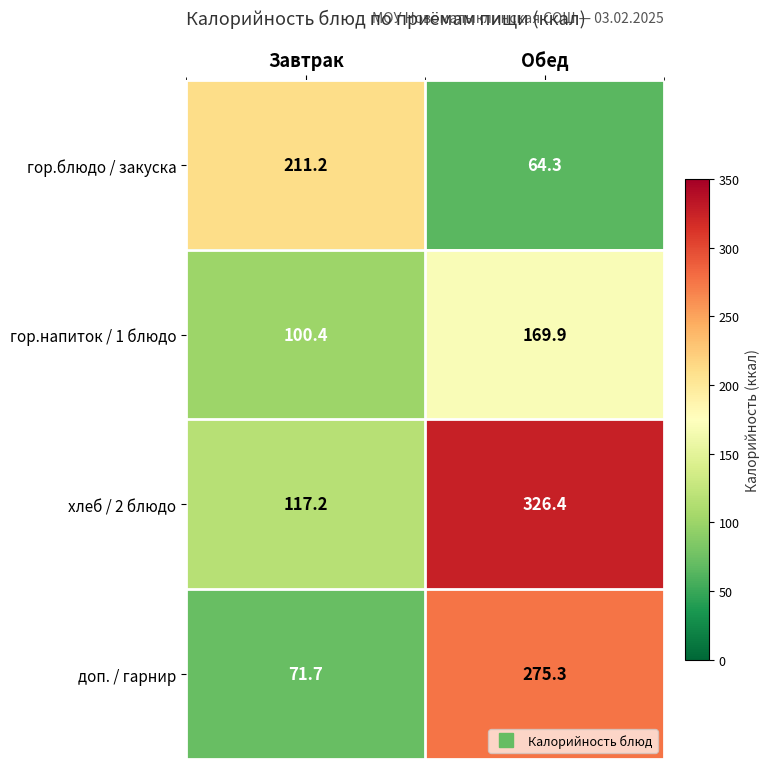

What is the difference between the доп. / гарнир values at Завтрак and Обед?

203.6